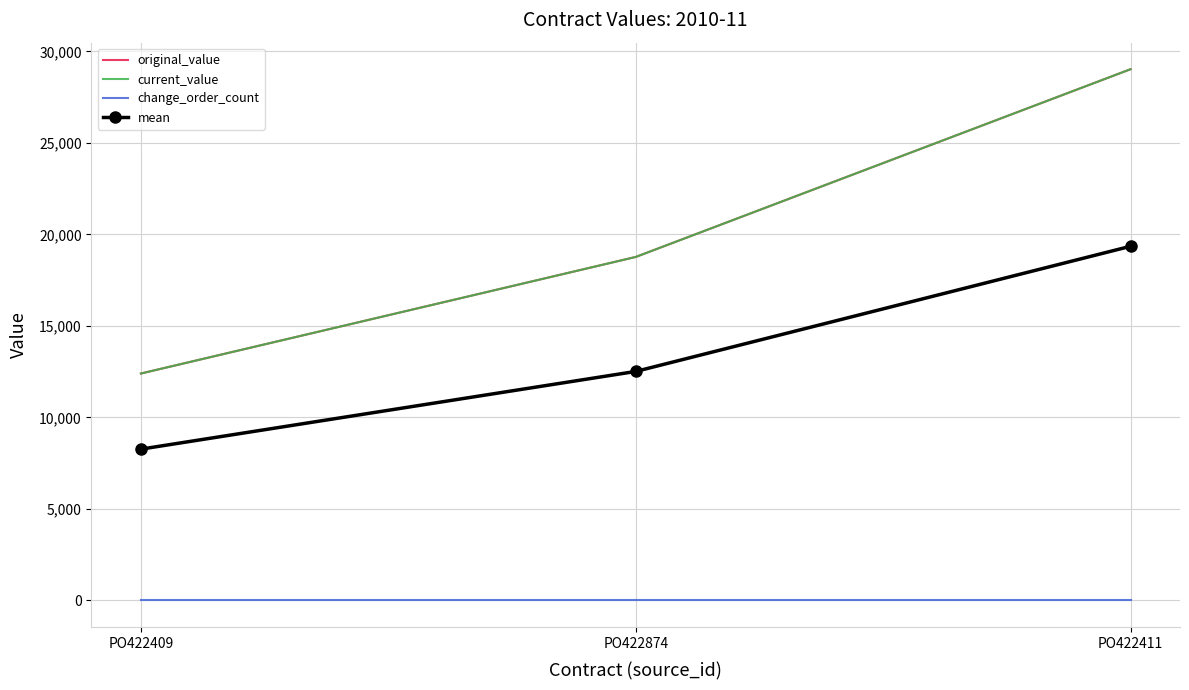

At PO422411, list the series in order from largest to smallest.

original_value, current_value, mean, change_order_count